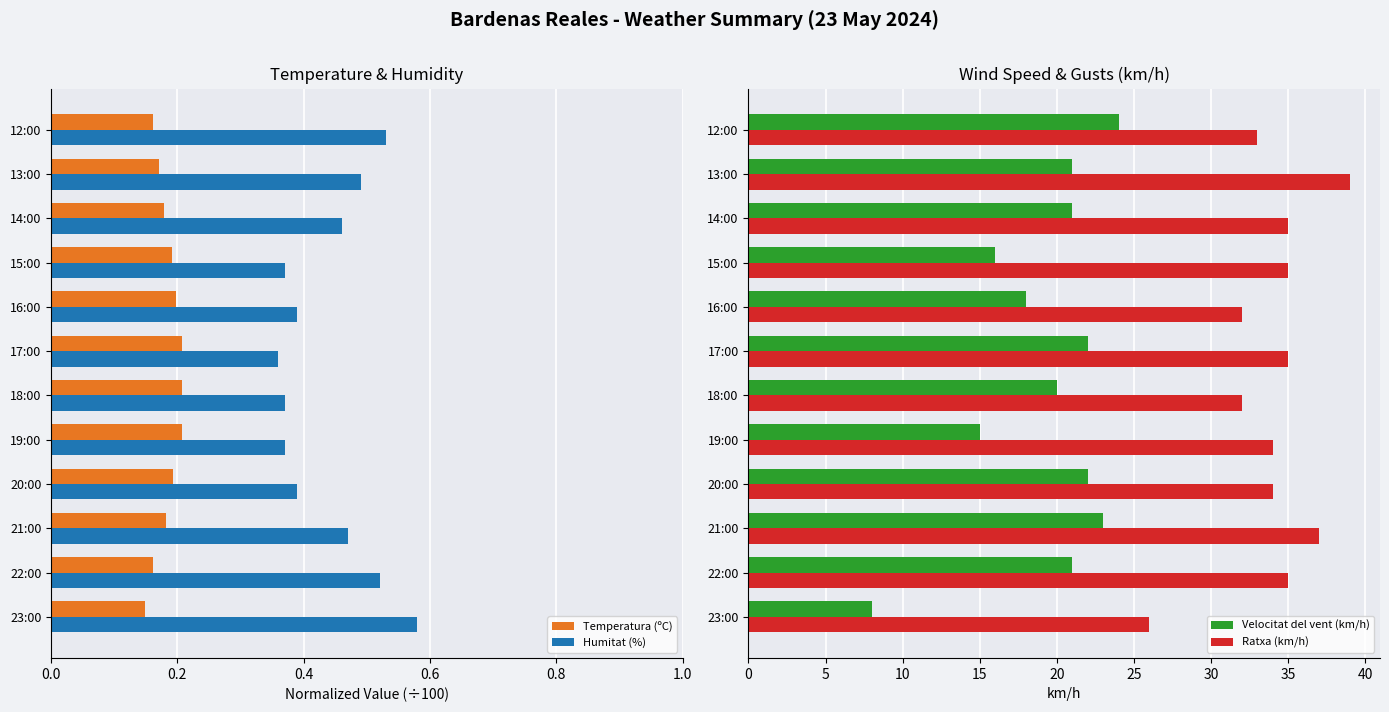

Is the value of Humitat (%) at 22:00 greater than the value of Temperatura (ºC) at 21:00?

Yes